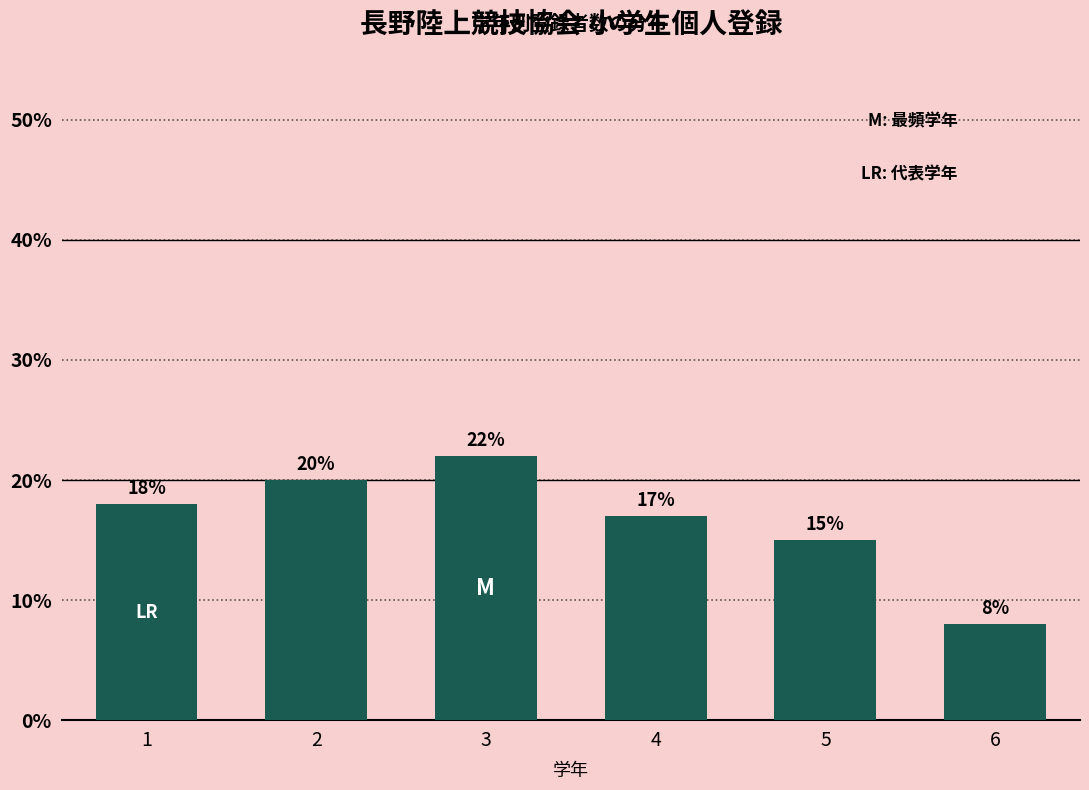

Reading left to right, list all the values displayed in this chart.

18	20	22	17	15	8